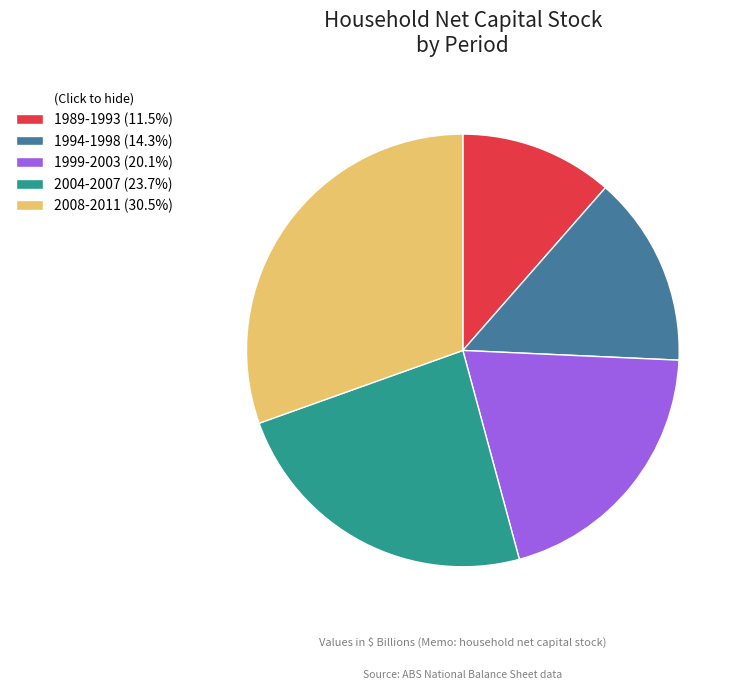

What is the ratio of the value at 1989-1993 (11.5%) to the value at 1999-2003 (20.1%)?

0.6